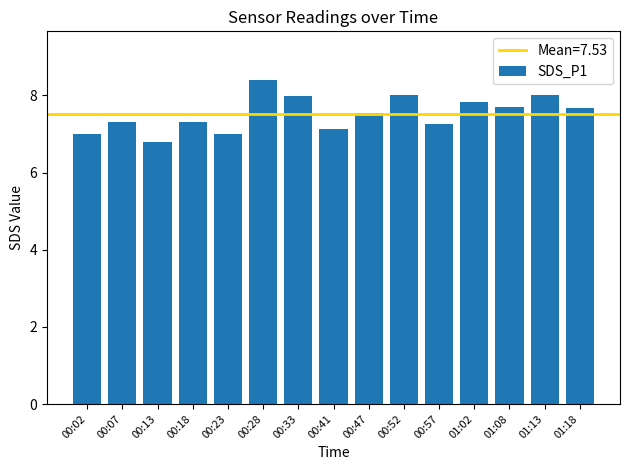

What is the label of the 11th bar from the right?

00:23